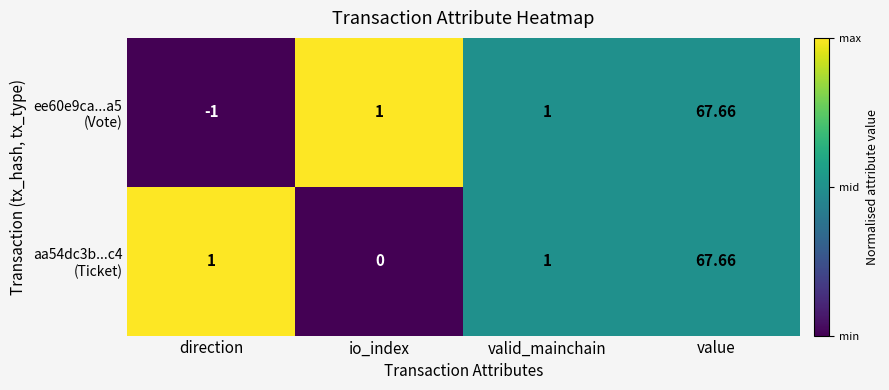

What is the spread (max minus min) of values at direction?

2.0